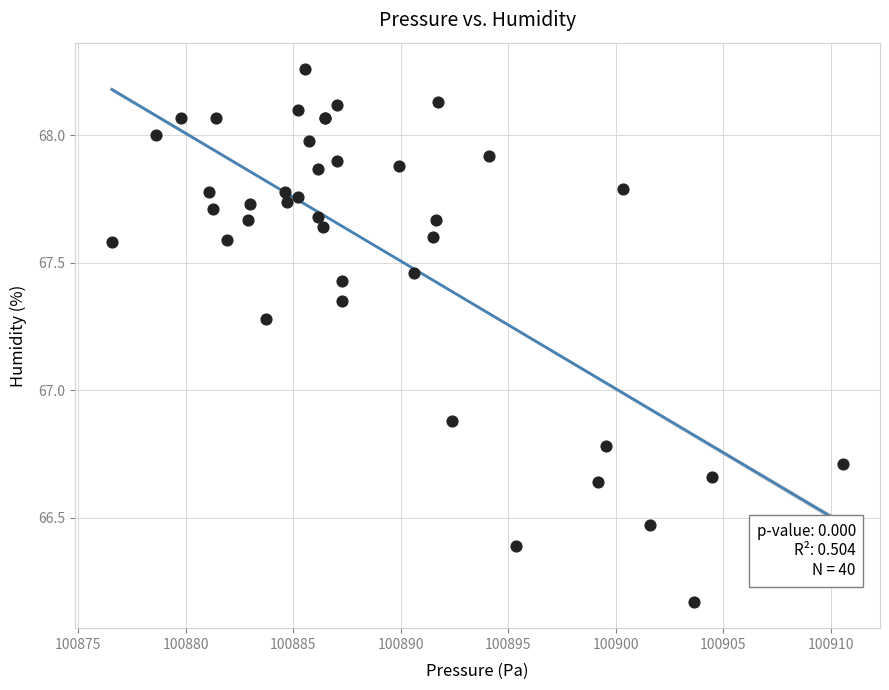

What Y value in the scatter plot is closest to 67?

66.9